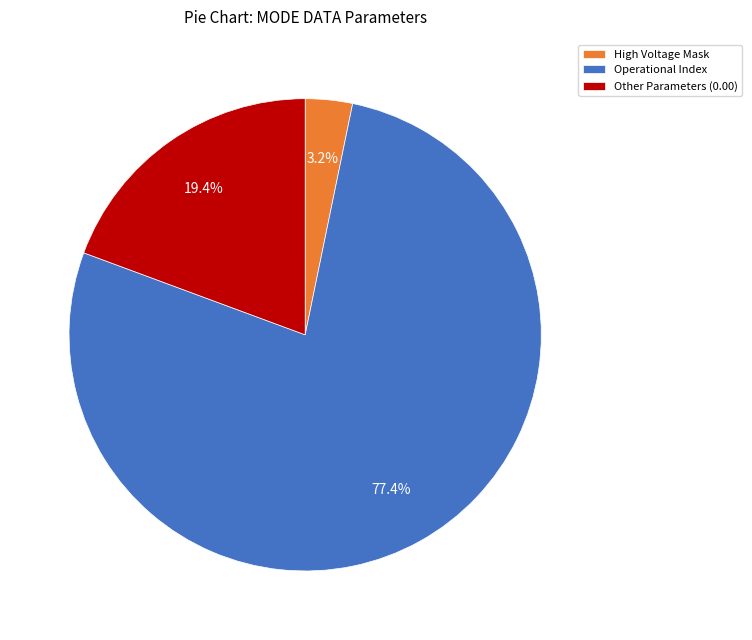

What is the largest slice in the pie chart?

Operational Index